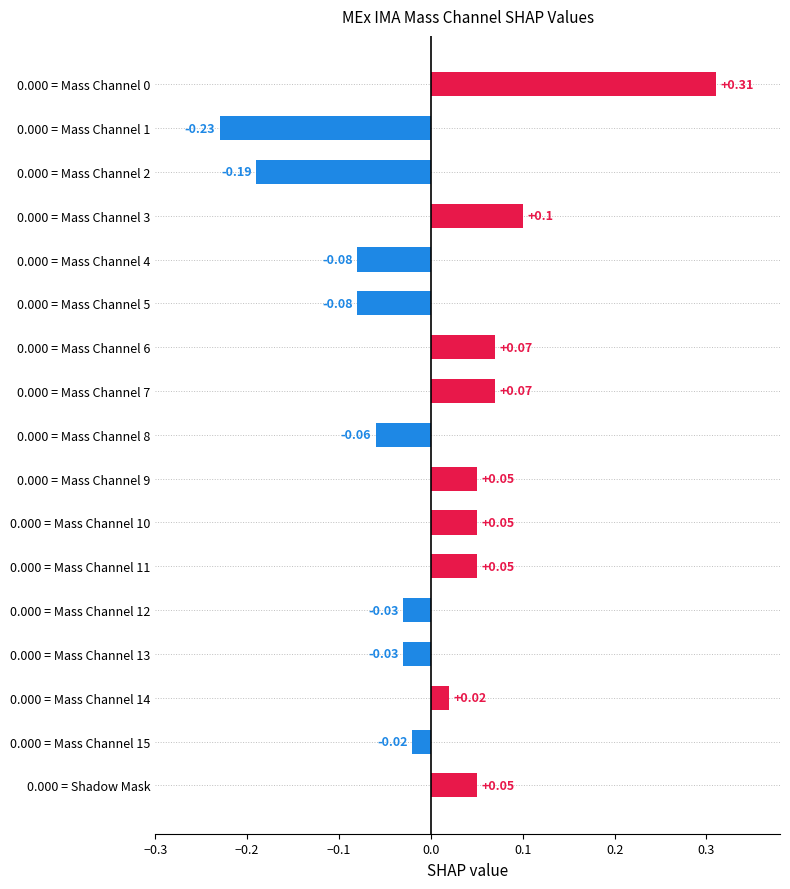

What is the difference between the maximum and minimum values?

0.5